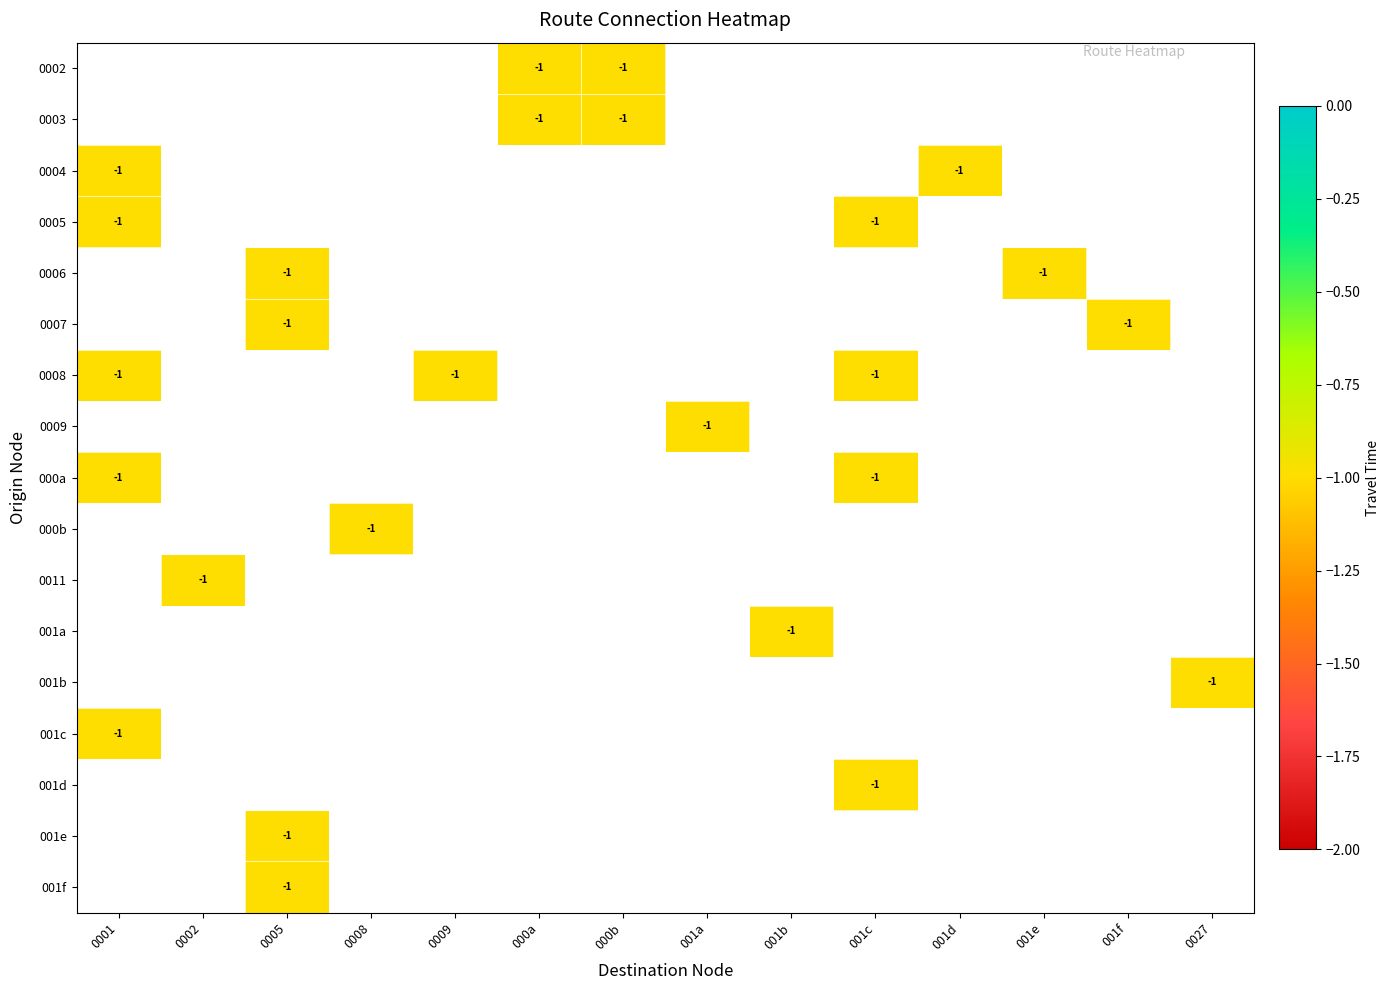

True or false: 0009 has a value of 0 at 001b.

False